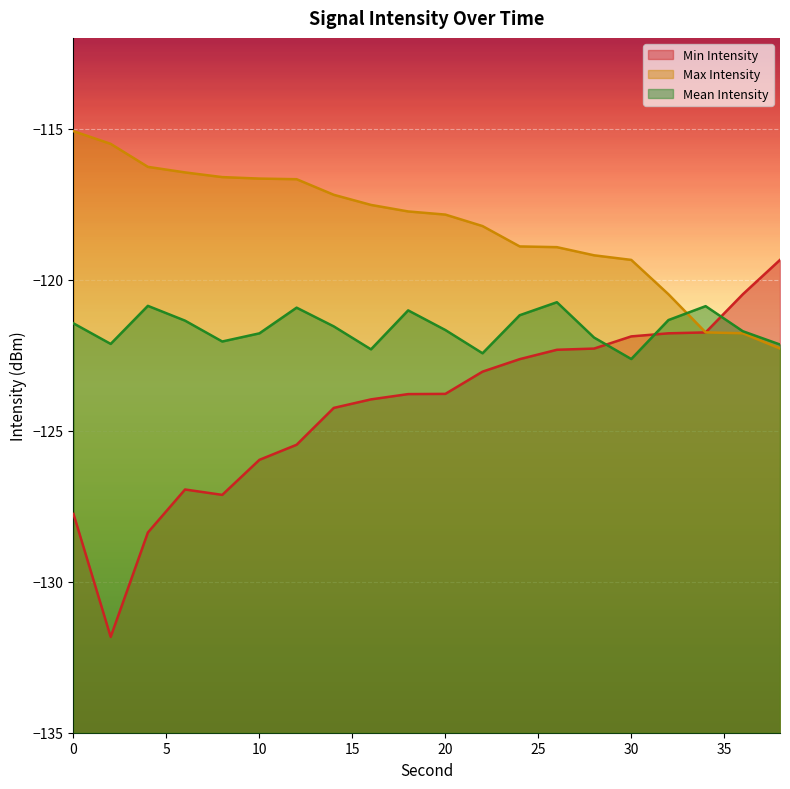

What is the greatest value displayed?

-115.1